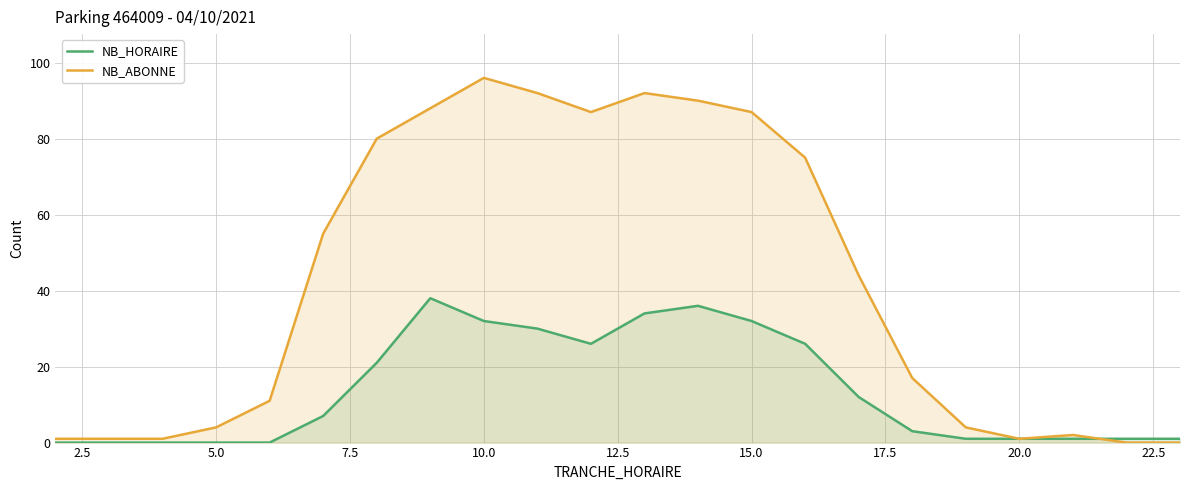

What is the value of the NB_HORAIRE point at the 6th from the left?

7